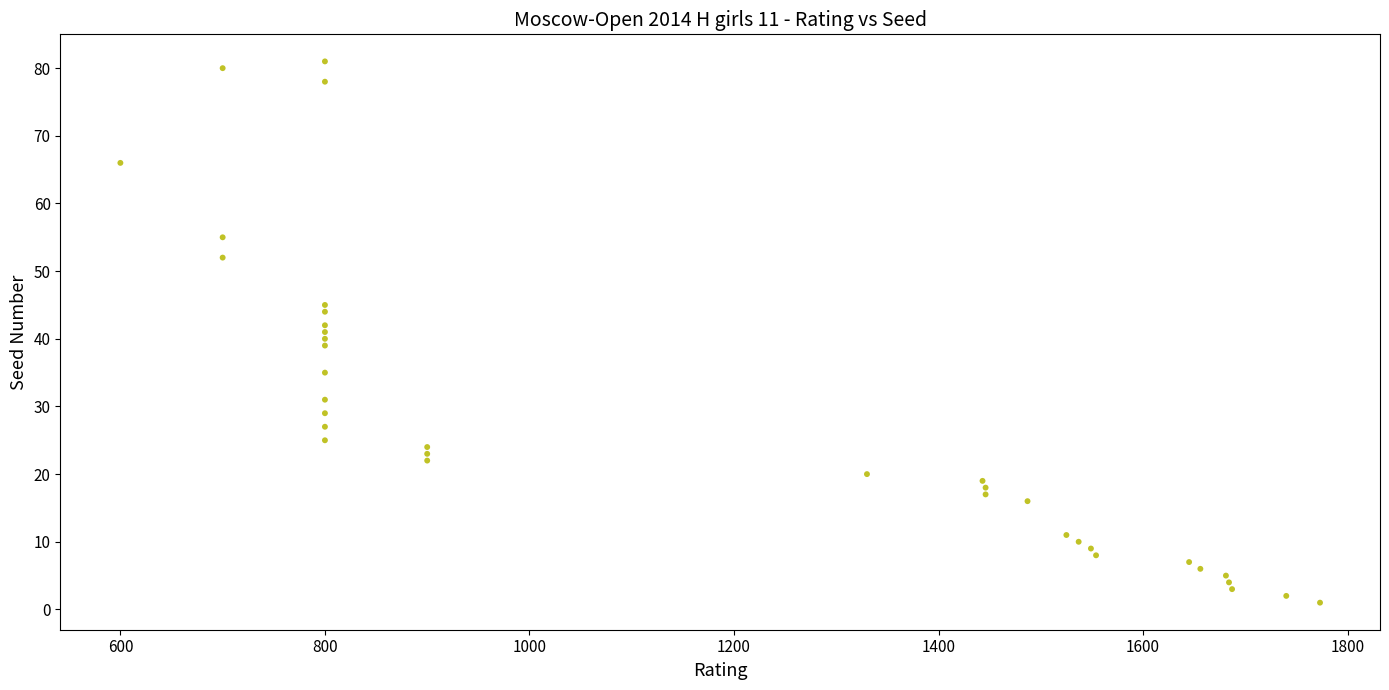

What is the range of Y values (max minus min)?

80